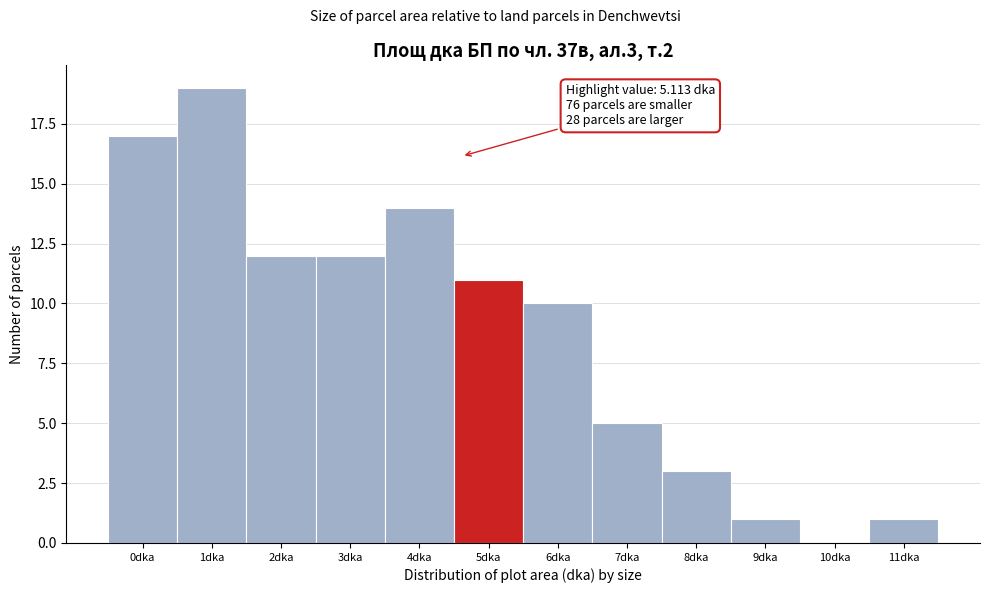

Reading left to right, extract all data points from this chart.

0dka=17	1dka=19	2dka=12	3dka=12	4dka=14	5dka=11	6dka=10	7dka=5	8dka=3	9dka=1	10dka=0	11dka=1